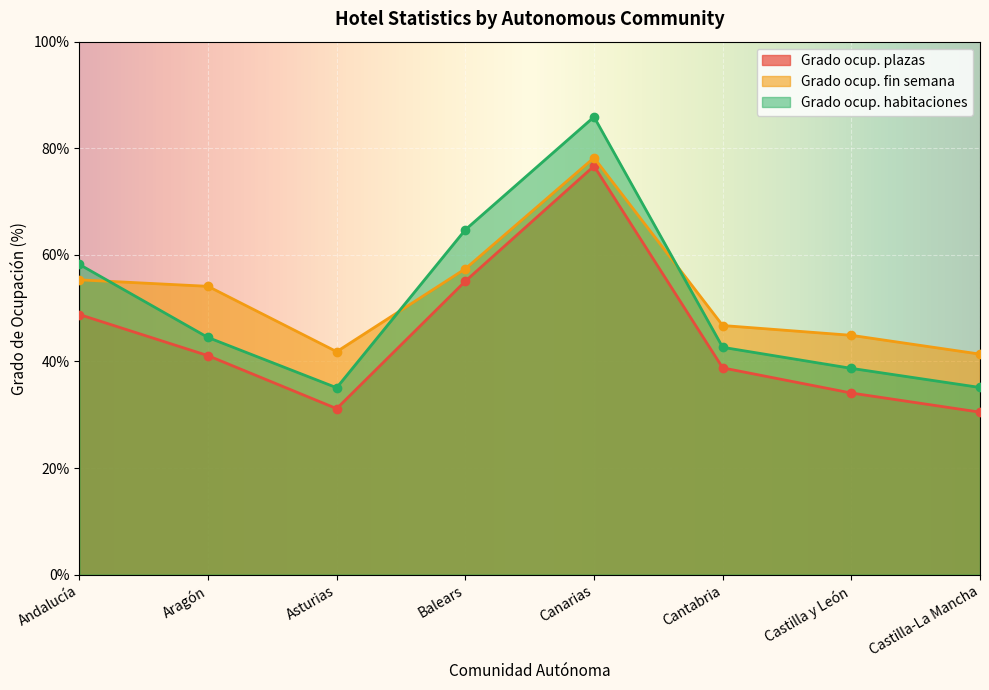

How many values in the Grado ocup. fin semana series exceed 54?

4